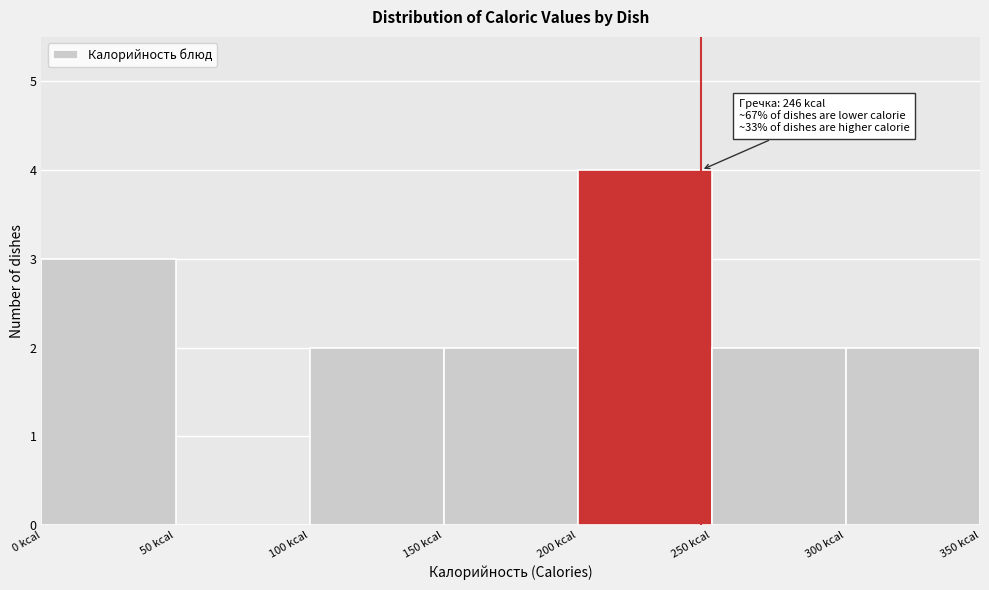

Over which range of the x-axis is the bar tallest?

200 to 250